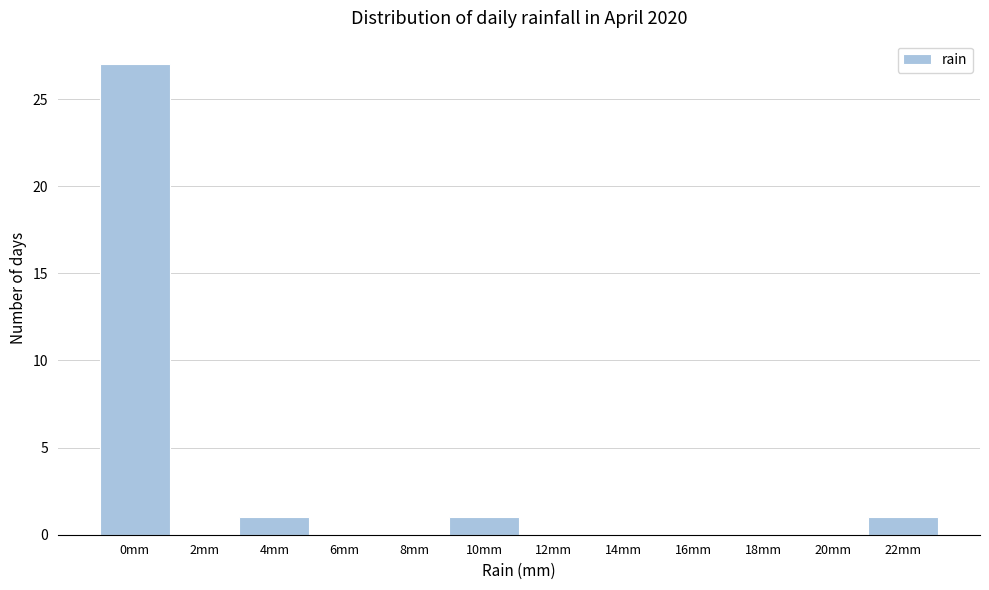

Reading left to right, what are all the values shown in this chart?

0mm=27	2mm=0	4mm=1	6mm=0	8mm=0	10mm=1	12mm=0	14mm=0	16mm=0	18mm=0	20mm=0	22mm=1